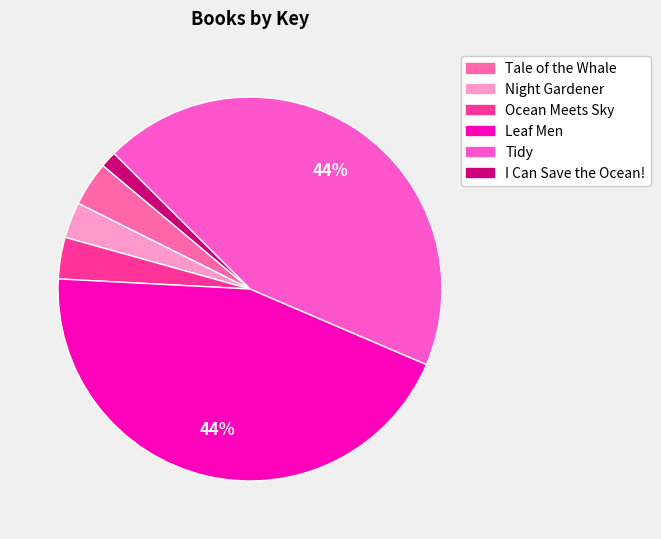

Combined, do Night Gardener and I Can Save the Ocean! account for over 50%?

No